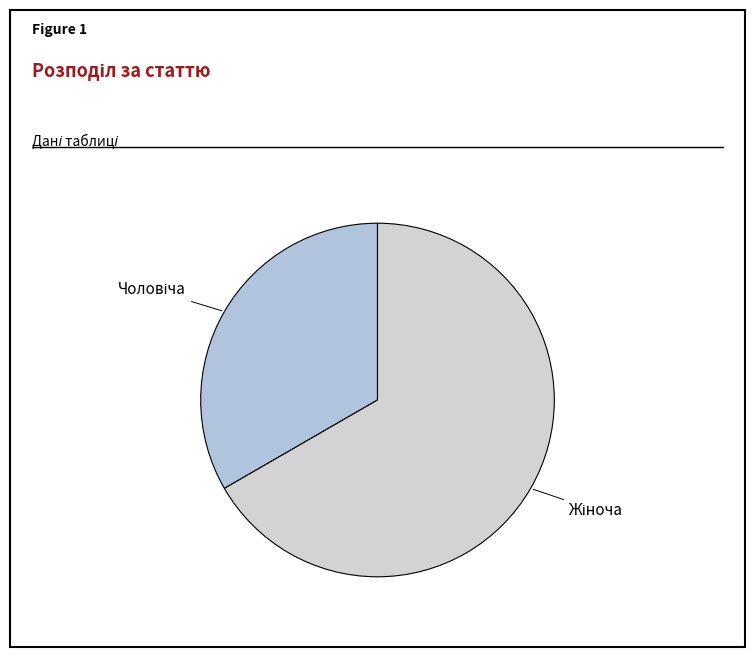

Does any single category account for the majority?

Yes